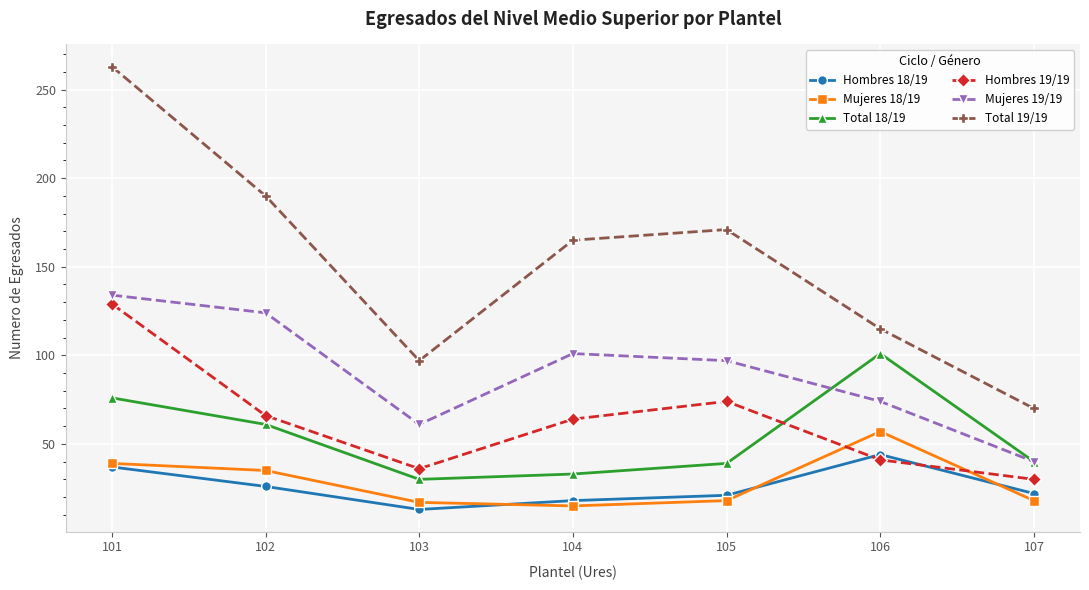

At 104, list the series in order from largest to smallest.

Total 19/19, Mujeres 19/19, Hombres 19/19, Total 18/19, Hombres 18/19, Mujeres 18/19